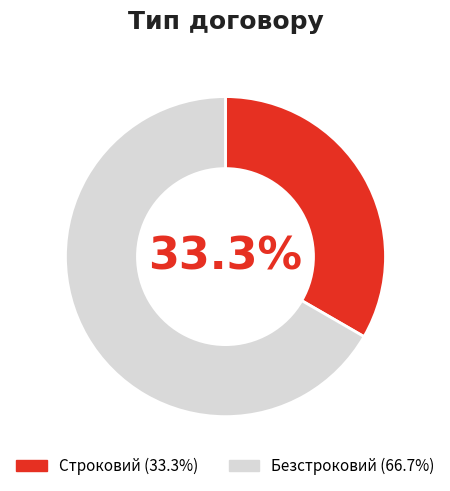

The Безстроковий slice represents 67% of the pie. True or false?

True